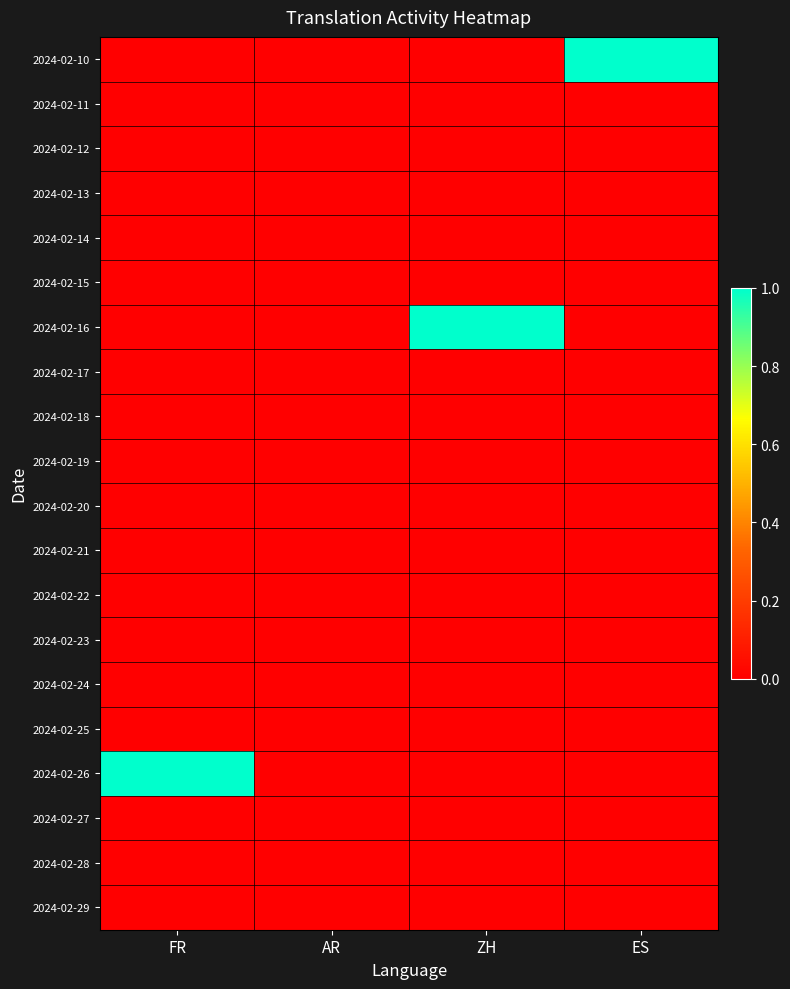

Between FR and ES, which series saw the biggest shift?

2024-02-10